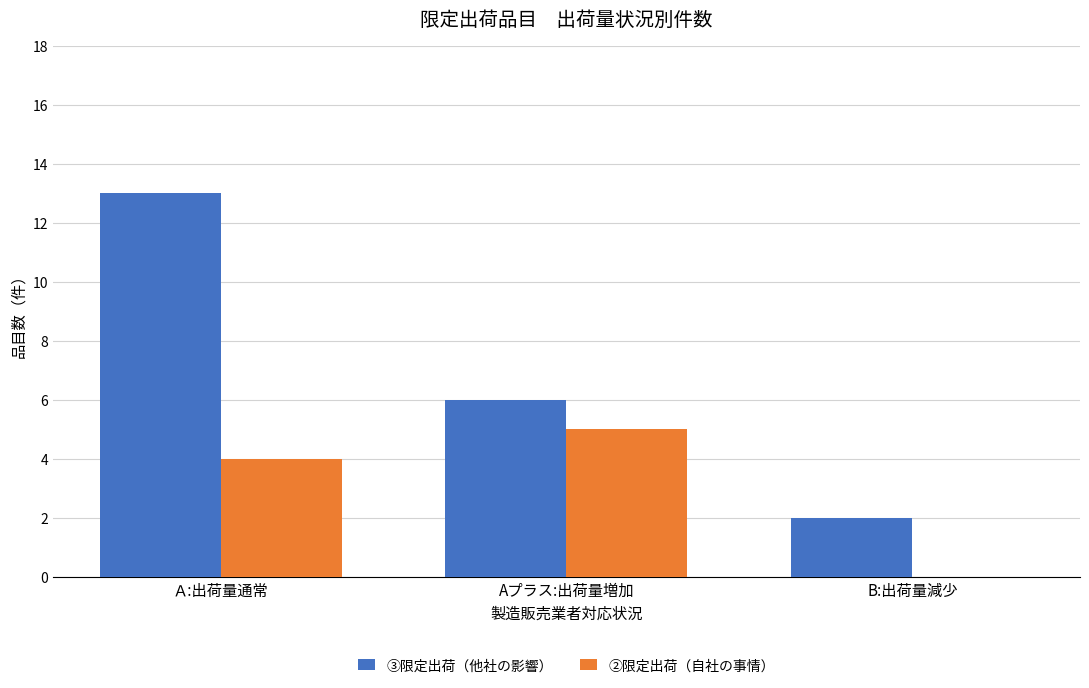

What is the difference between the ②限定出荷（自社の事情） values at B:出荷量減少 and Ａ:出荷量通常?

4